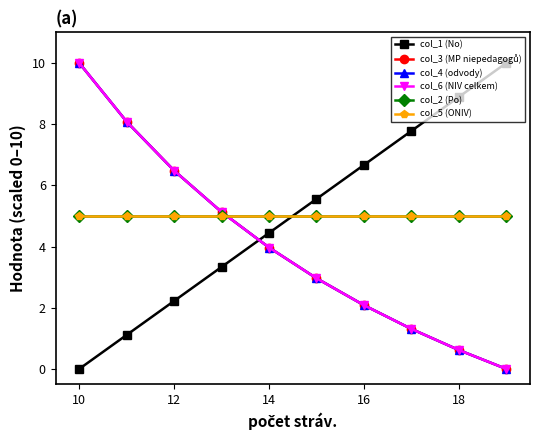

How many lines are shown in the chart?

6